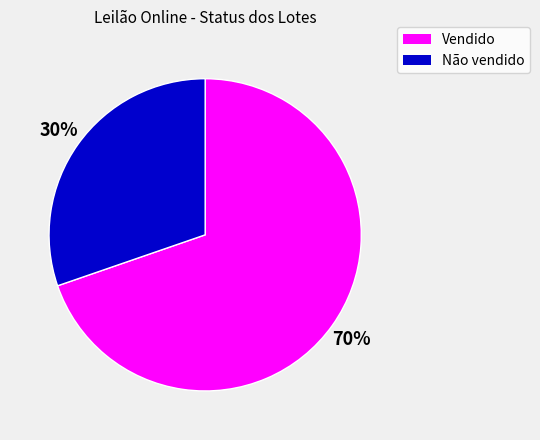

How many slices are in this pie chart?

2